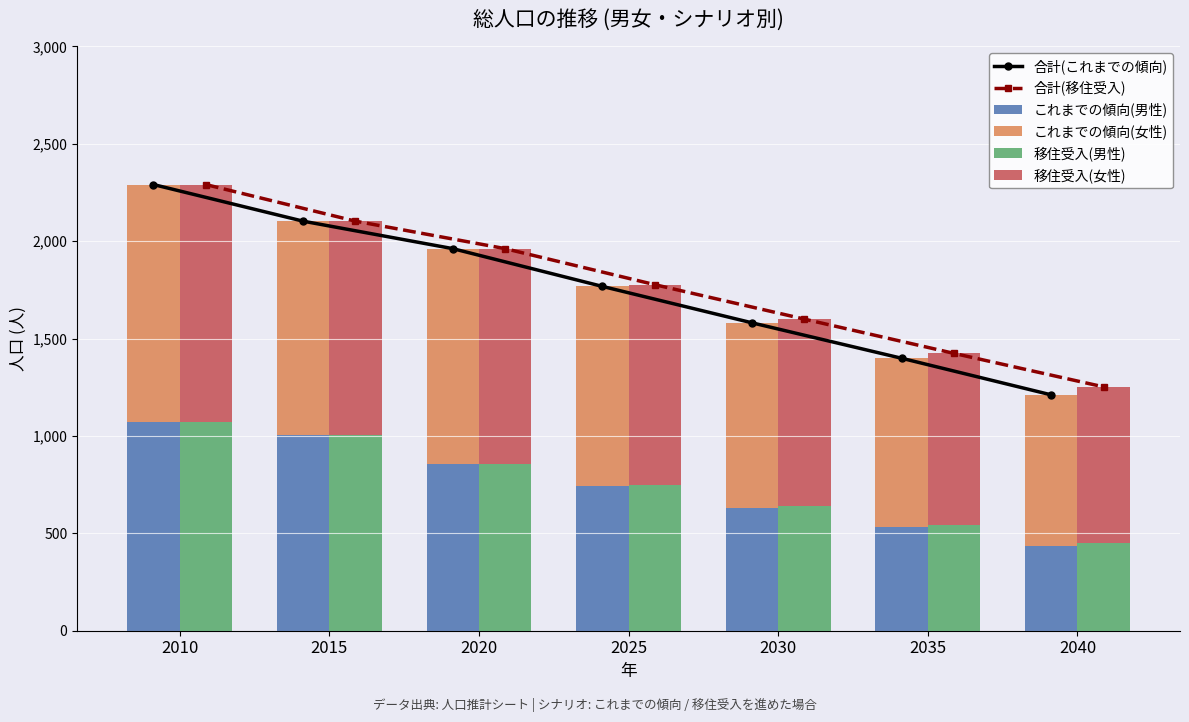

How many values in the 移住受入(女性) series are below 1028?

3